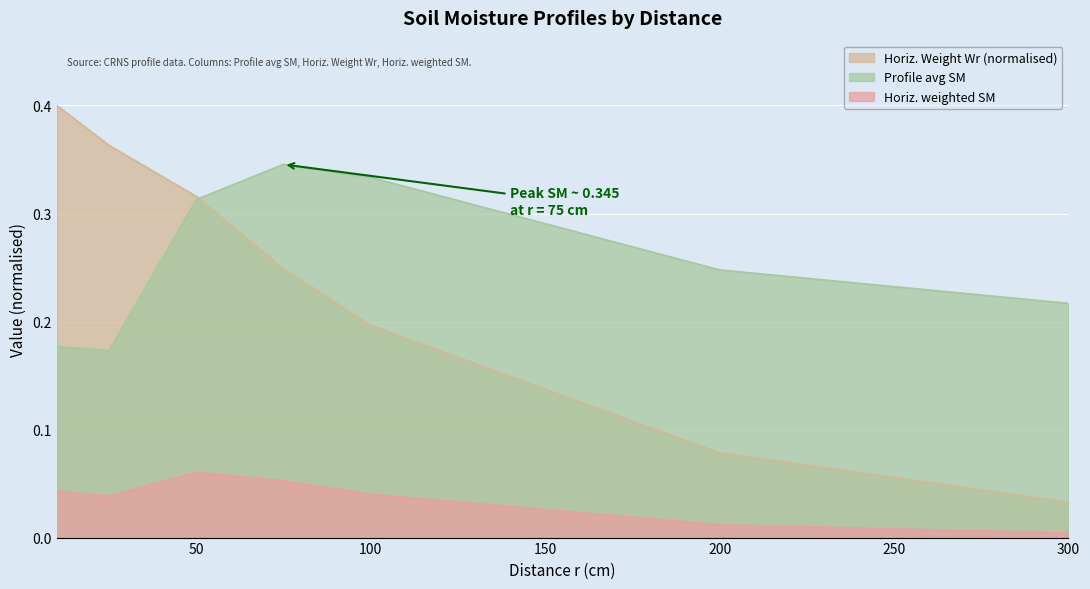

At how many categories does at least one series exceed 0?

7